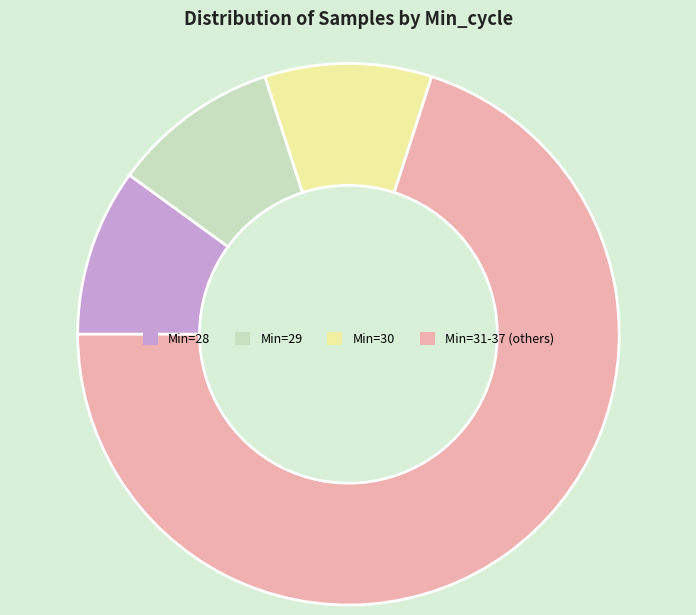

Which slice represents more than half of the pie?

Min=31-37 (others)